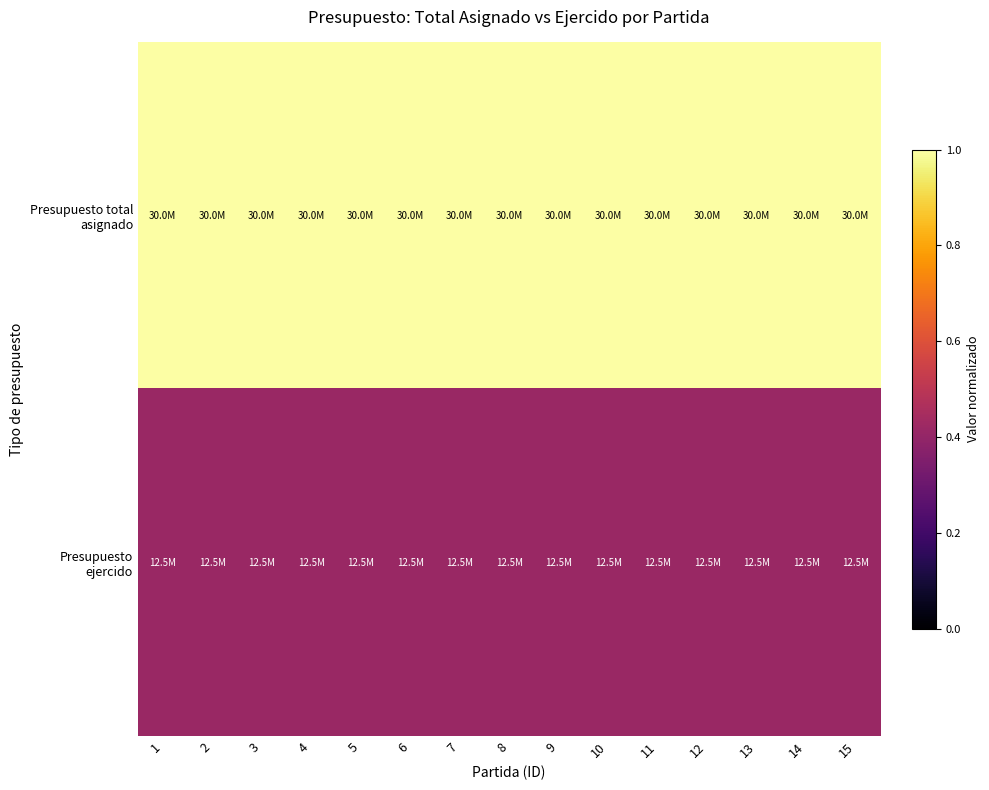

Which series has the largest range (max minus min)?

Presupuesto total asignado